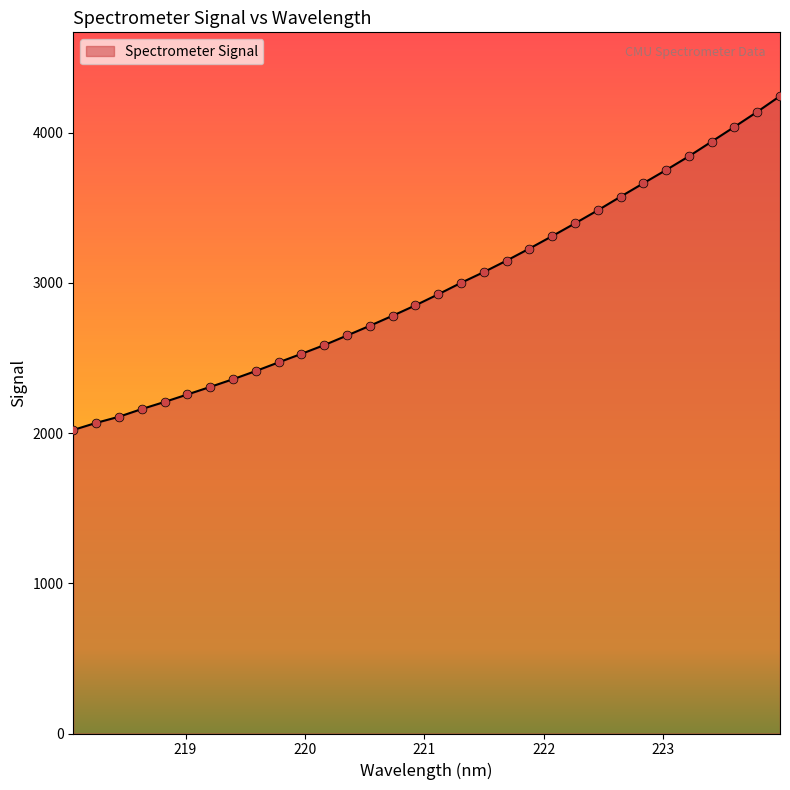

What is the greatest value displayed?

4243.4